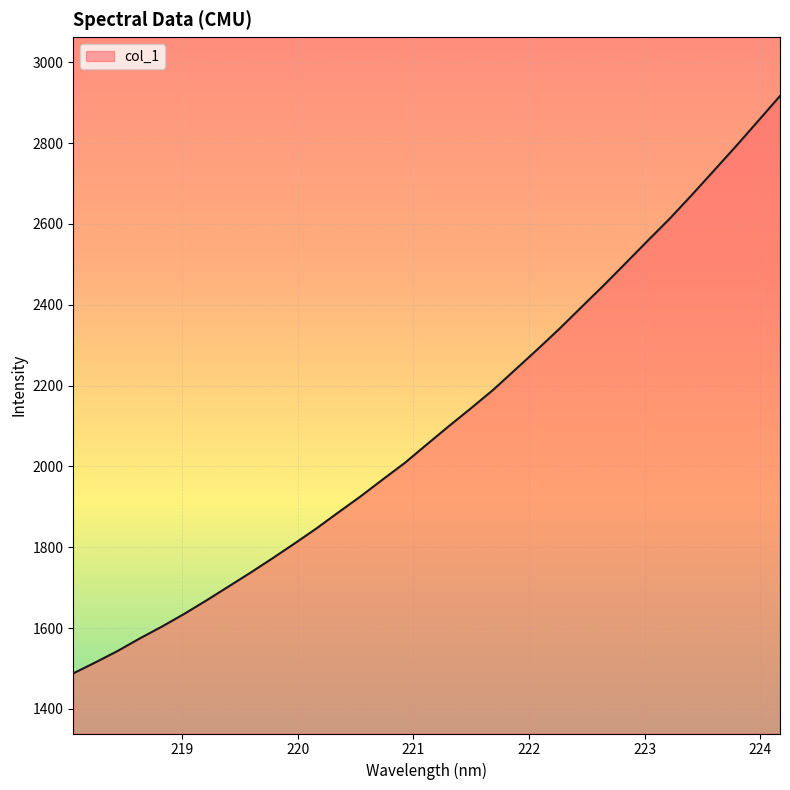

What is the maximum value shown in the chart?

2916.5